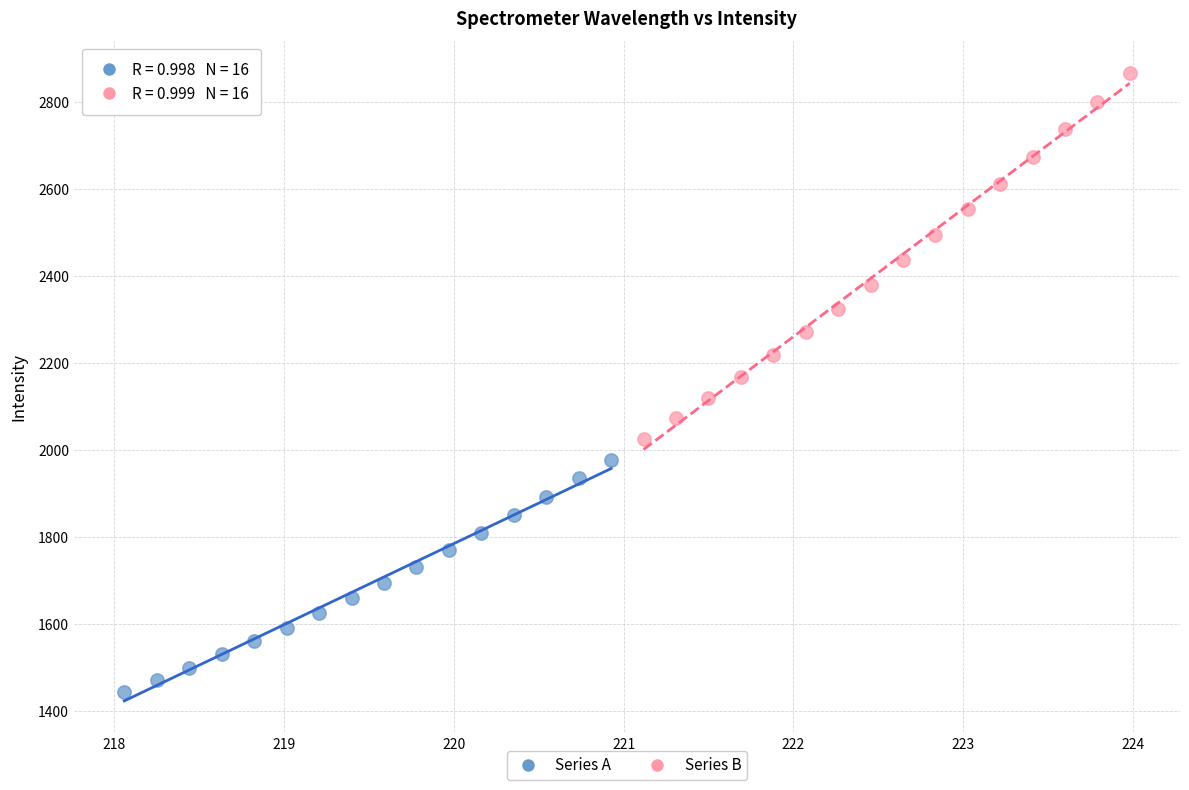

Which series reaches the minimum Y coordinate?

Series A